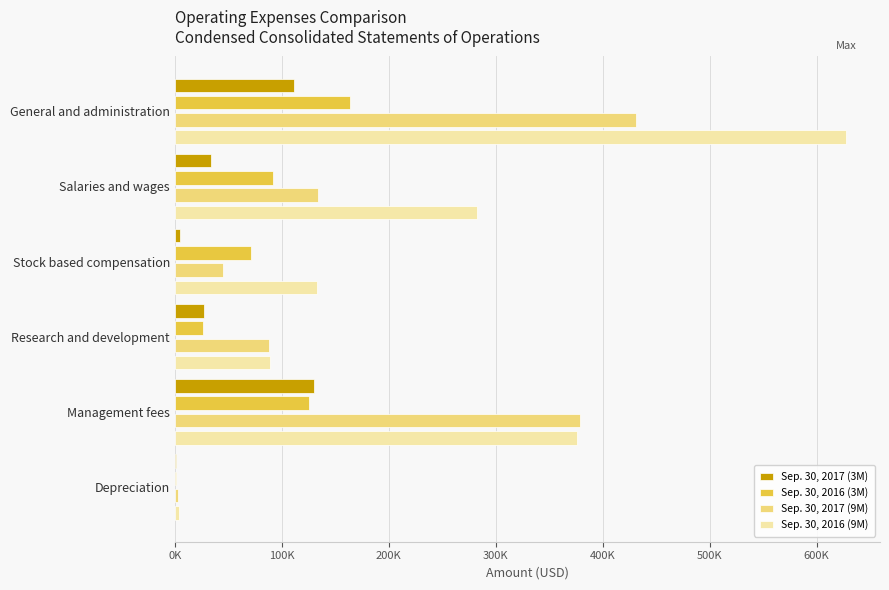

What are all the series names shown in the legend?

Sep. 30, 2017 (3M), Sep. 30, 2016 (3M), Sep. 30, 2017 (9M), Sep. 30, 2016 (9M)